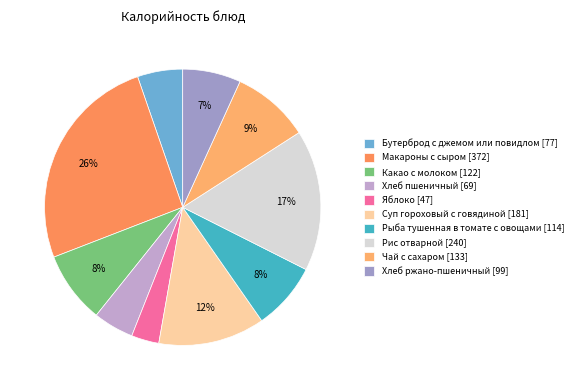

What is the ratio of the value at Чай с сахаром to the value at Хлеб ржано-пшеничный?

1.3